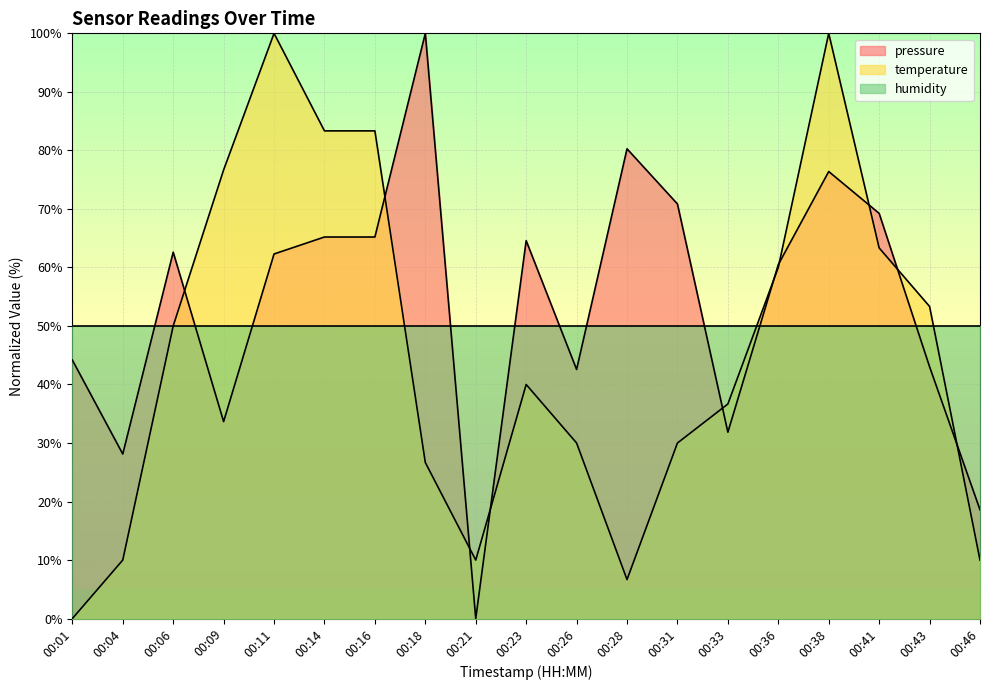

Is it true that pressure equals 75.4 at 00:01?

False